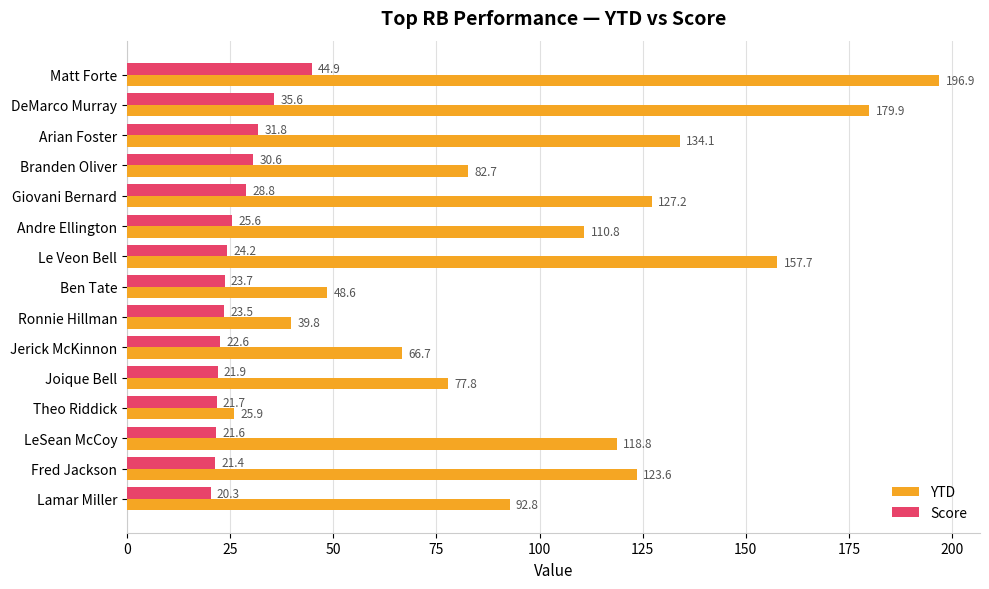

What is the maximum value for Score?

44.9